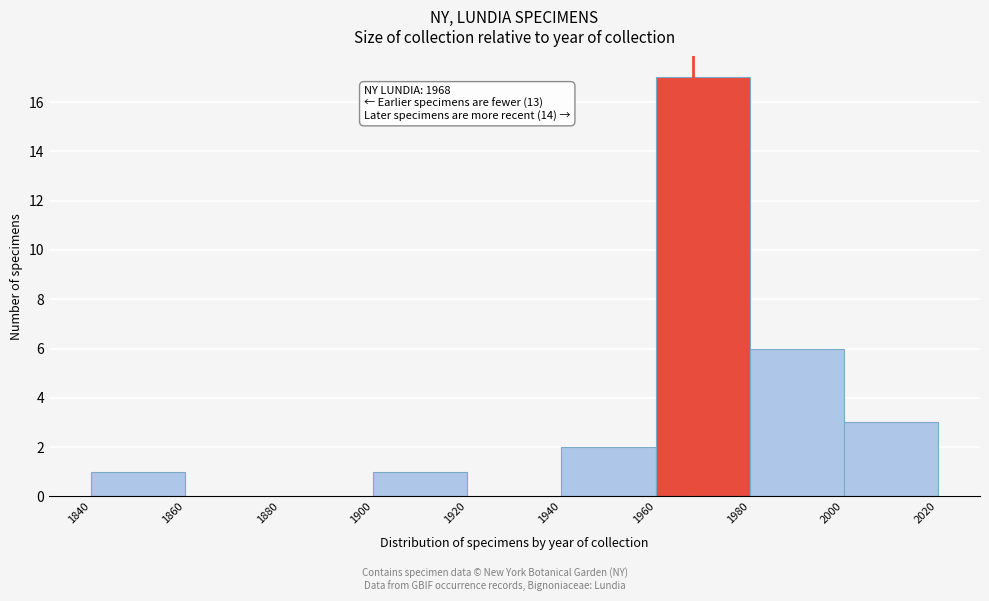

Which range on the x-axis has the tallest bar?

1960 to 1980